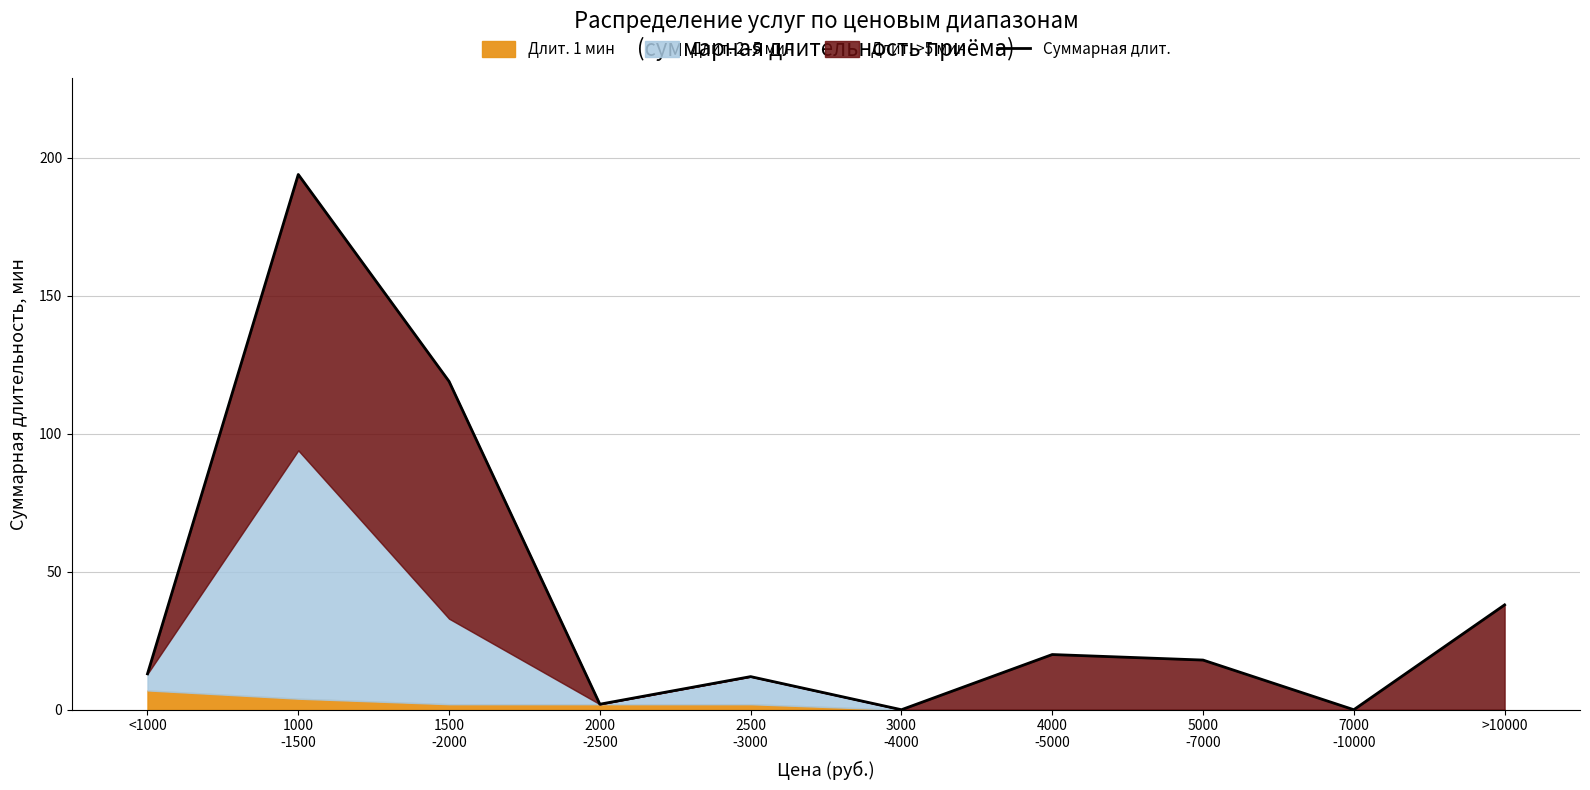

What is the difference between the maximum and minimum values?

194